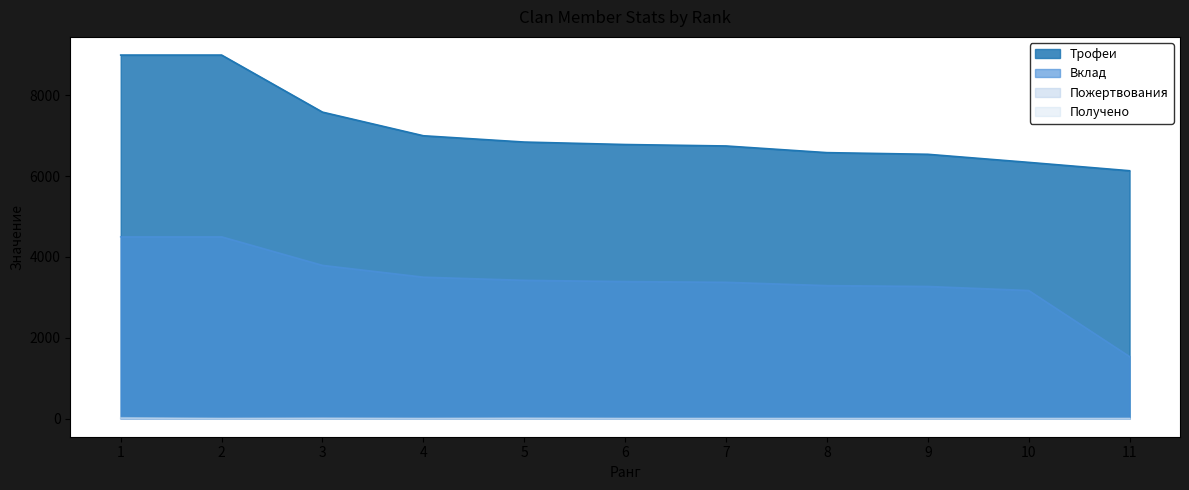

Reading left to right, extract all data points from this chart.

Трофеи: 9000	9000	7587	7002	6846	6785	6749	6584	6543	6343	6136
Вклад: 4500	4500	3793	3501	3423	3392	3374	3292	3271	3171	1534
Пожертвования: 0	0	10	0	10	0	0	0	0	0	0
Получено: 20	0	0	0	0	0	0	0	0	0	0